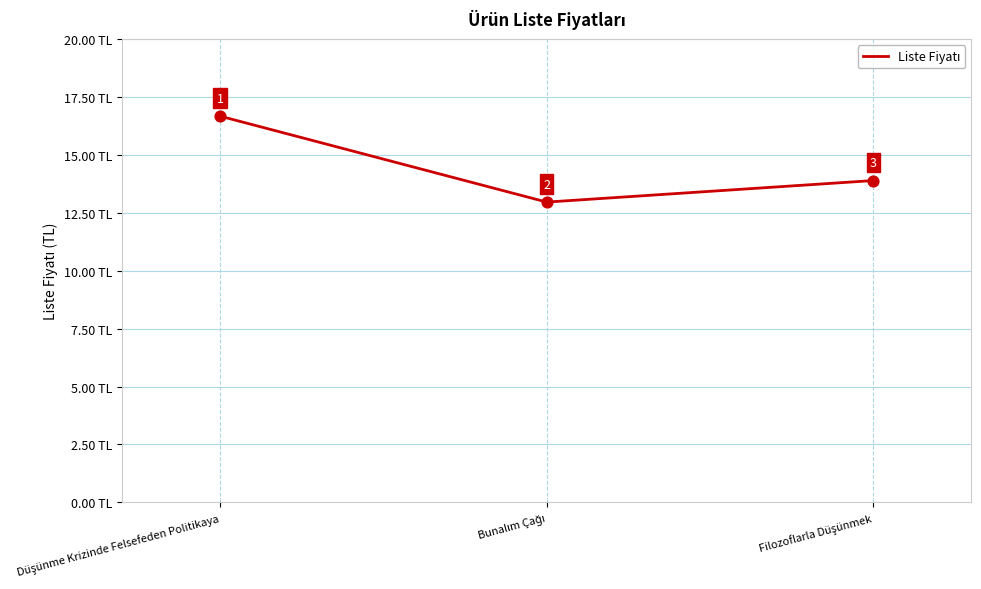

What is the minimum value shown in the chart?

13.0